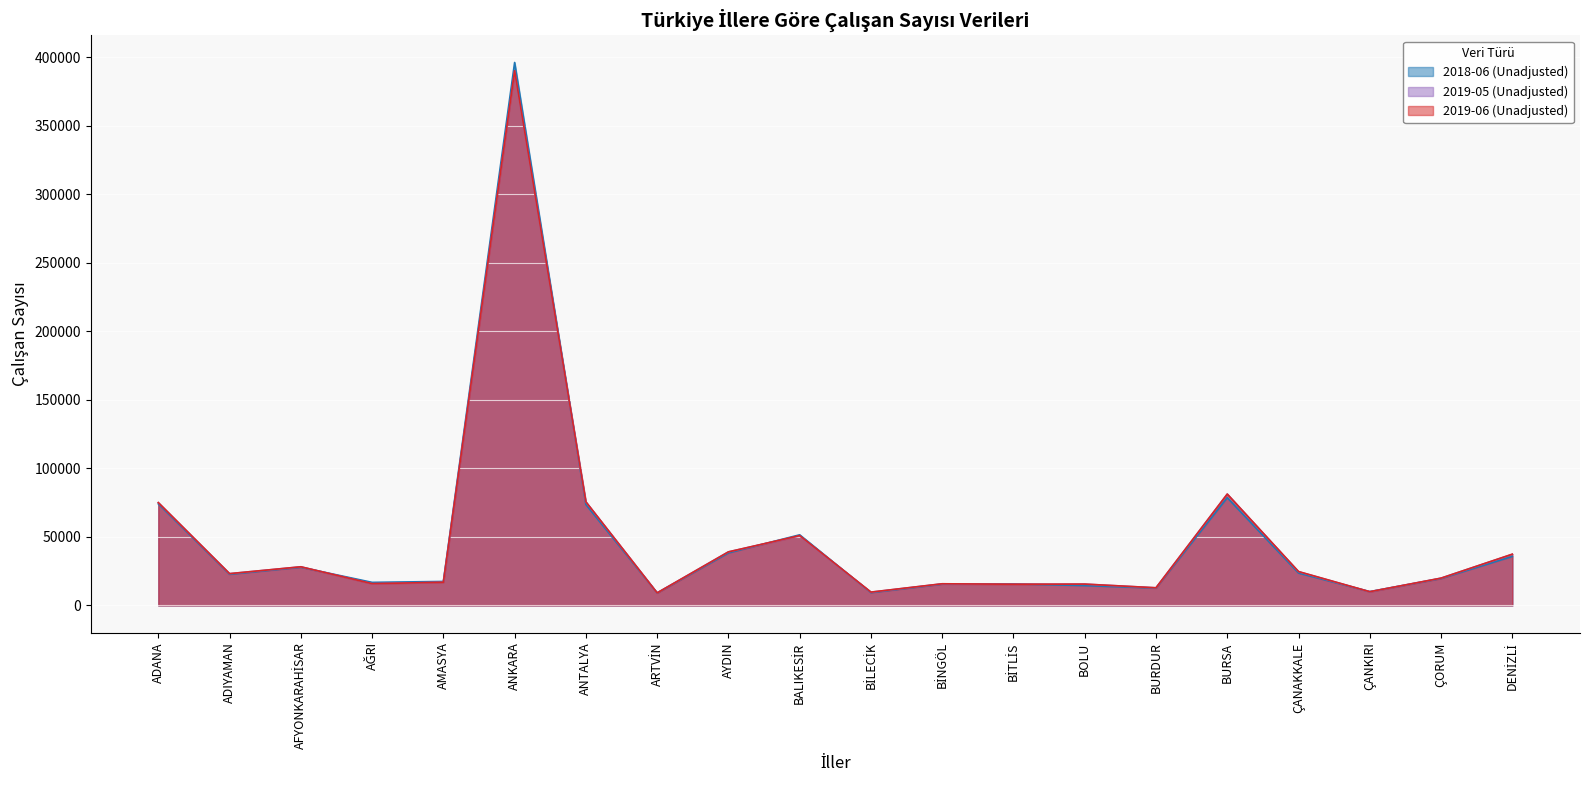

What is the average value of the 2019-05 (Unadjusted) series?

48306